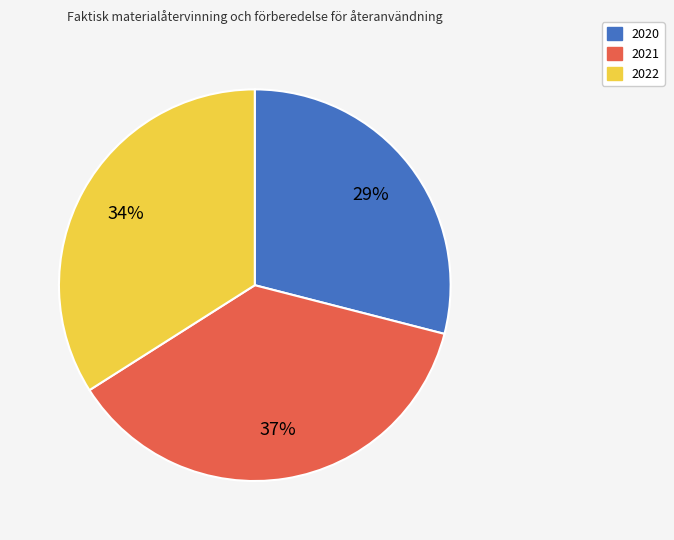

To the nearest percent, what percentage of the pie is 2022?

34%